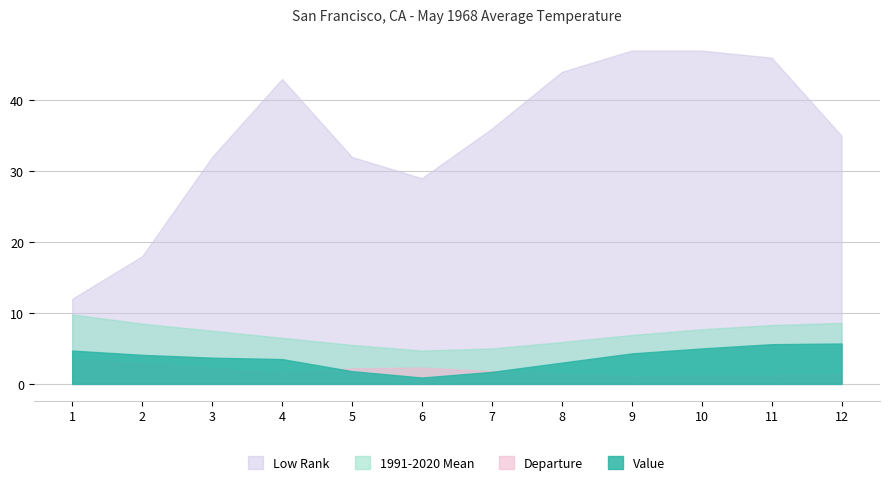

Between 5 and 10, which series saw the biggest shift?

Low Rank